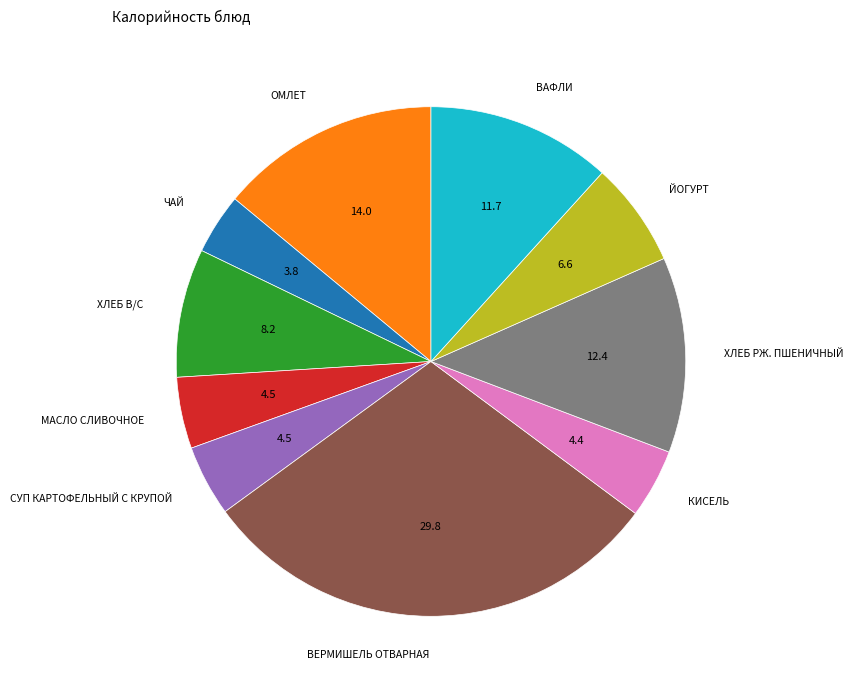

Is there any slice that represents more than half of the pie?

No